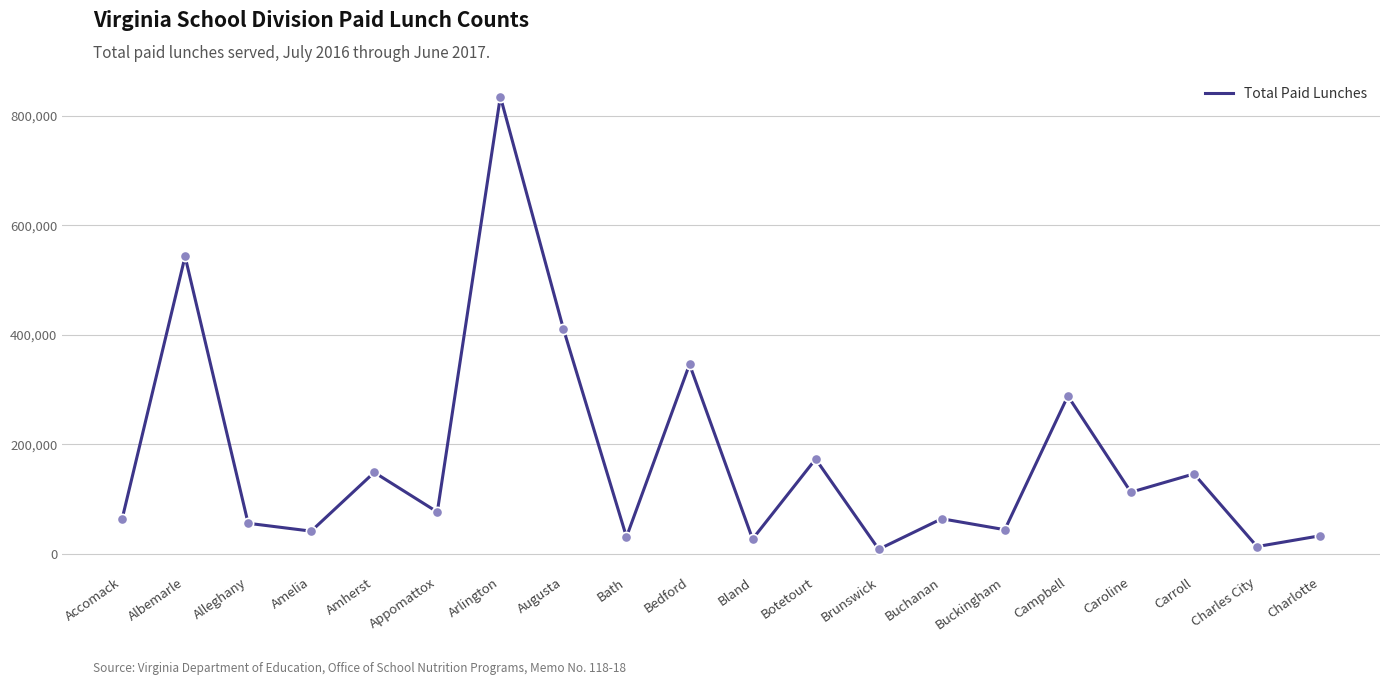

Between Carroll and Alleghany, which is larger?

Carroll